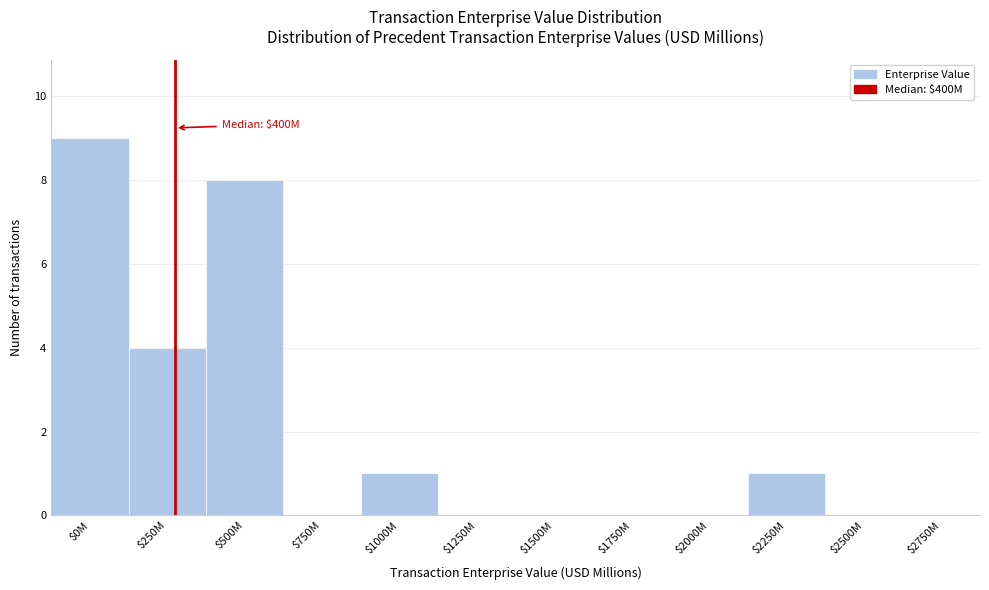

Which label corresponds to the largest value in the chart?

$0M